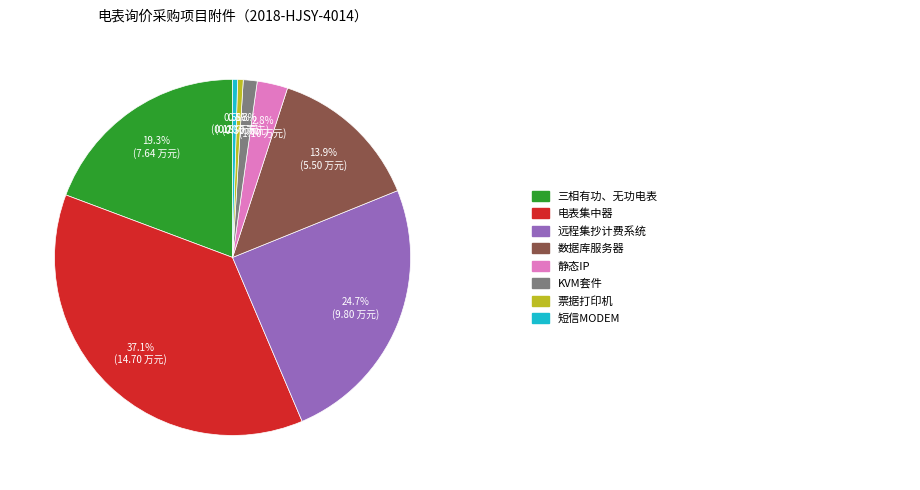

Is there any slice that represents more than half of the pie?

No